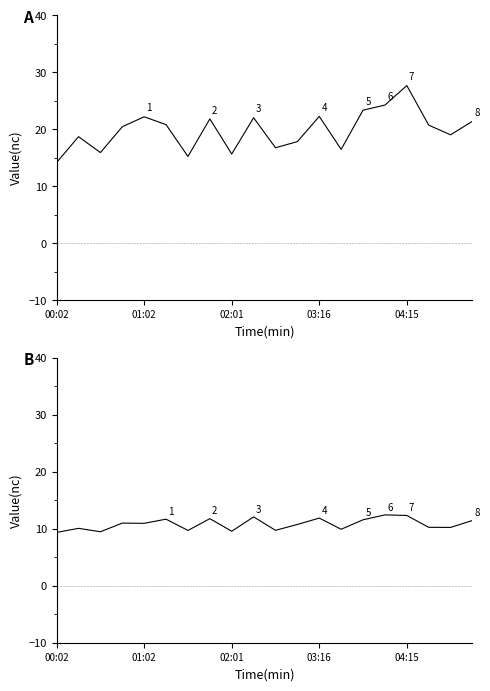

What is the value of the P2 point at the 2nd from the left?

10.1